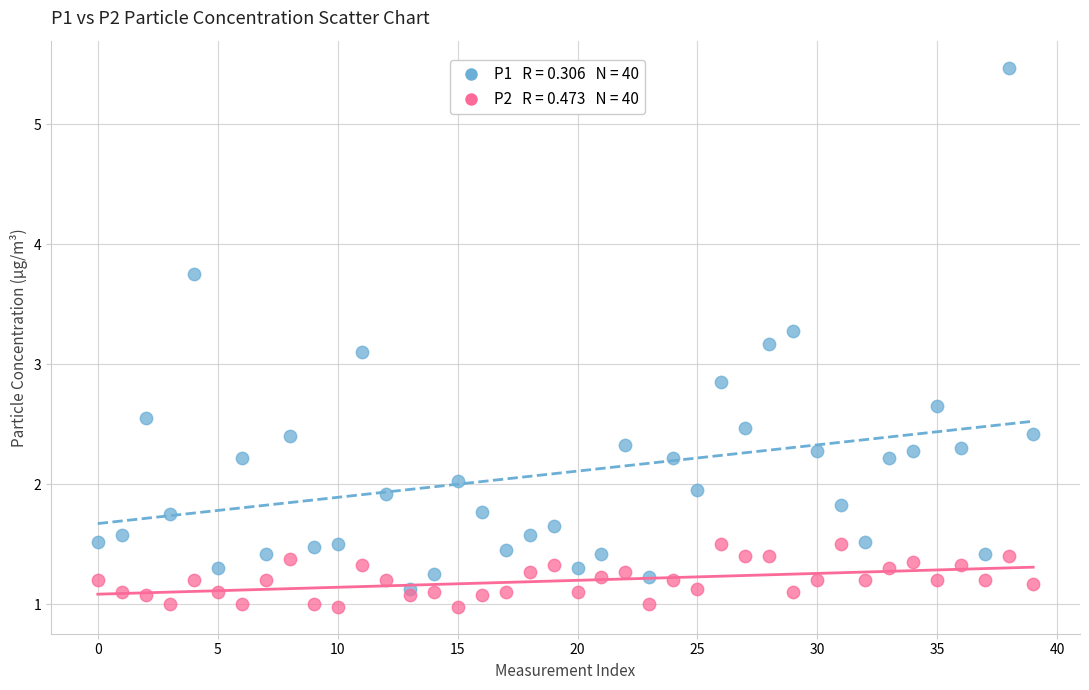

Across all data points, what is the range of Y values (max minus min)?

4.5